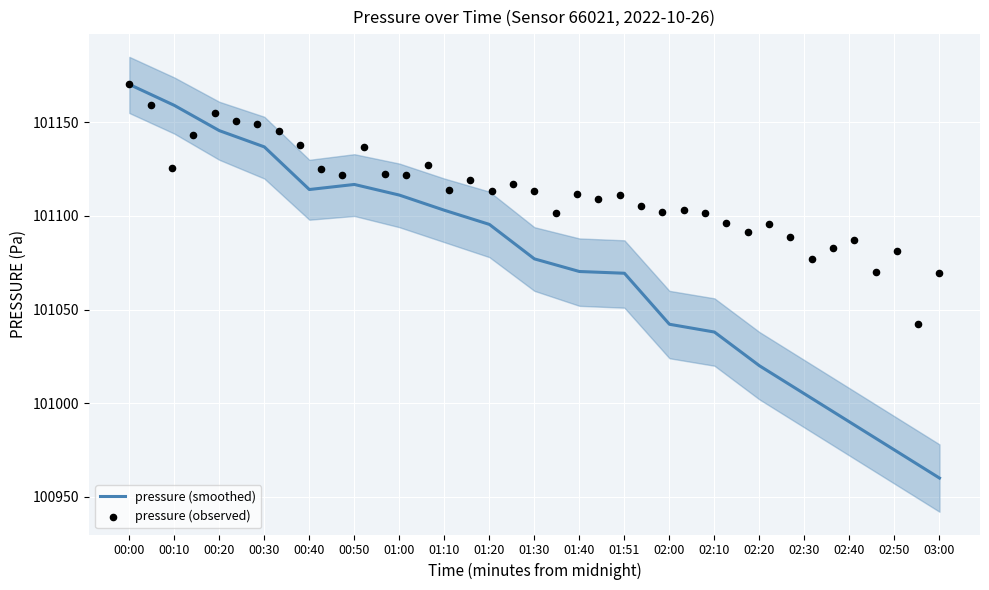

Where is pressure (smoothed) nearest to the value 101065?

01:51